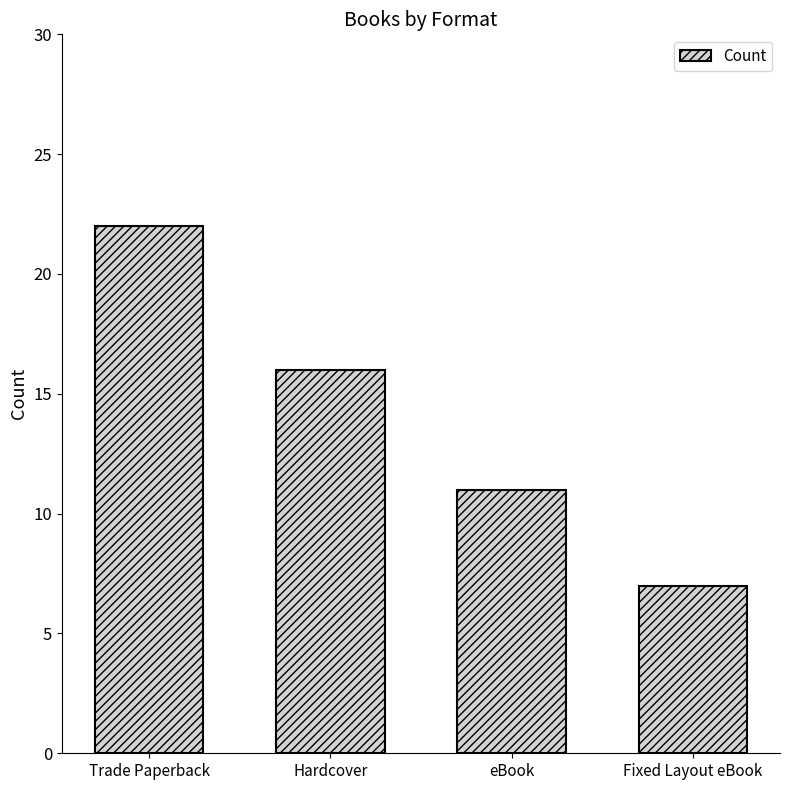

Between eBook and Fixed Layout eBook, which is larger?

eBook